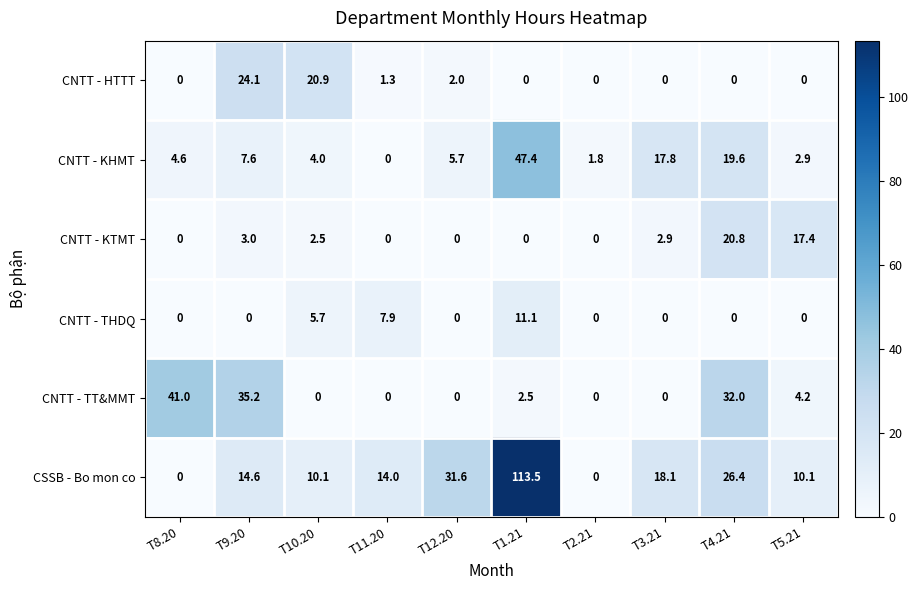

How many data points in CNTT - KHMT are less than 5?

5